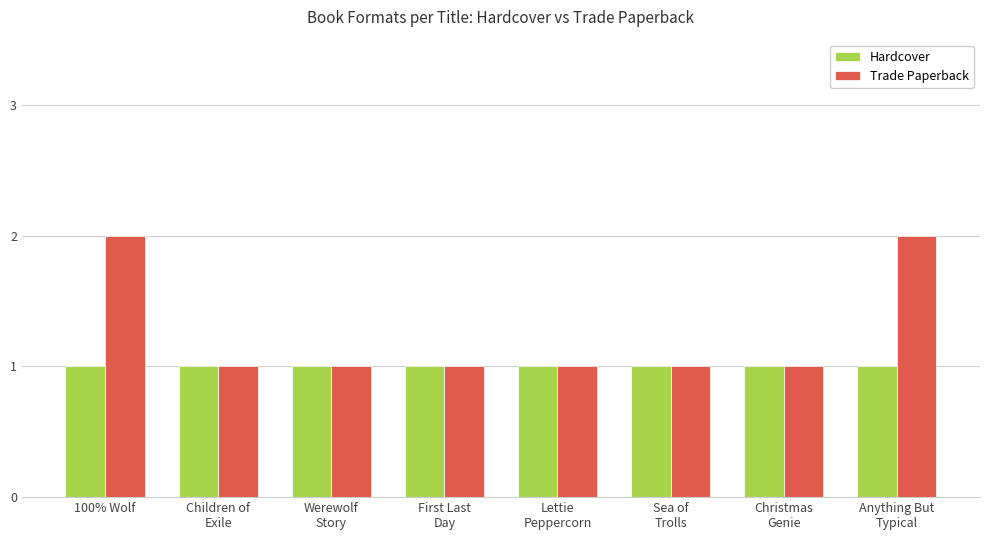

Reading left to right, list all the values displayed in this chart.

Hardcover: 1	1	1	1	1	1	1	1
Trade Paperback: 2	1	1	1	1	1	1	2